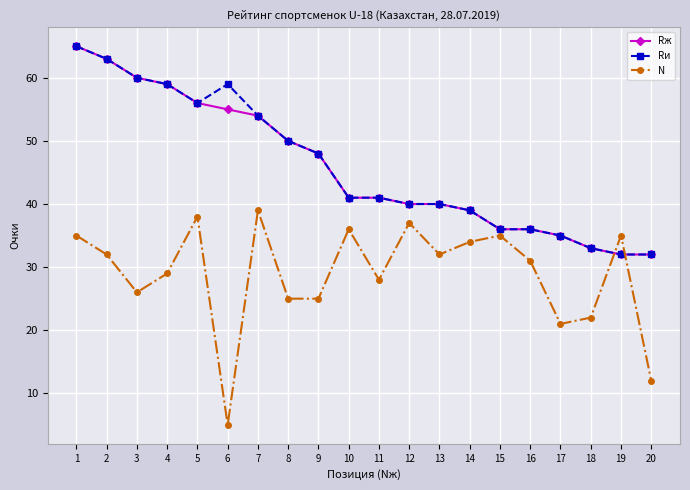

Is it true that N equals 14 at 14?

False